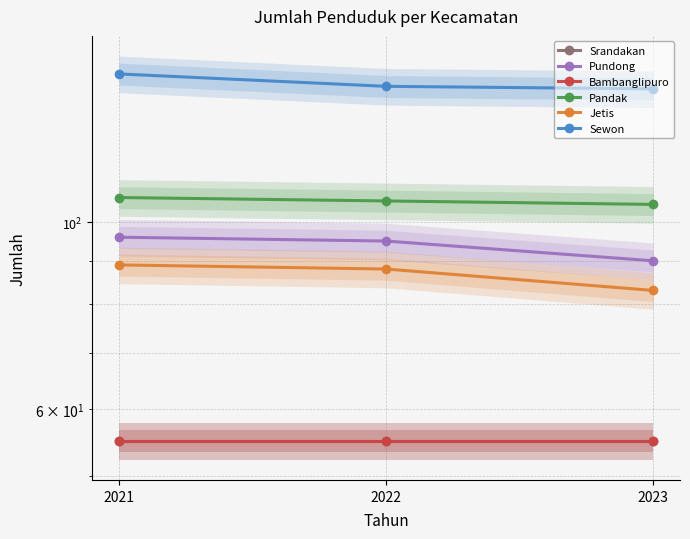

What is the smallest value displayed?

55